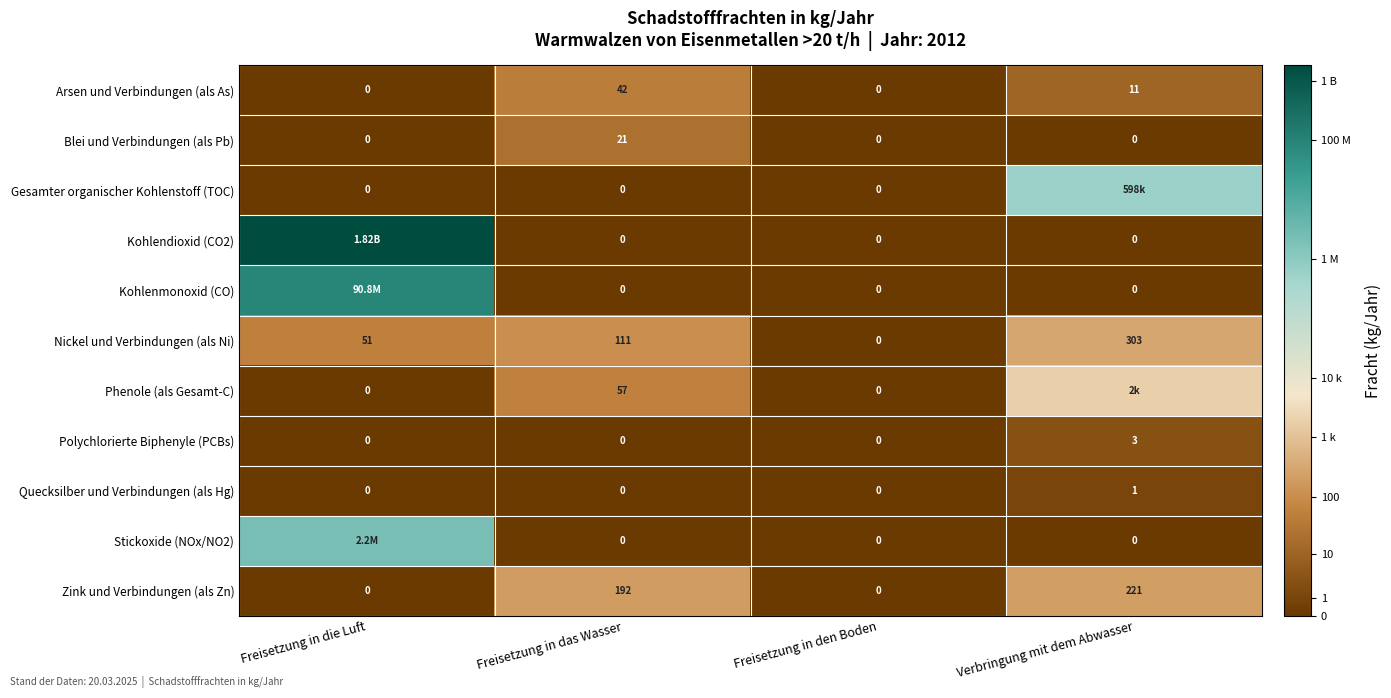

Between Freisetzung in das Wasser and Freisetzung in den Boden, which series saw the biggest shift?

Zink und Verbindungen (als Zn)